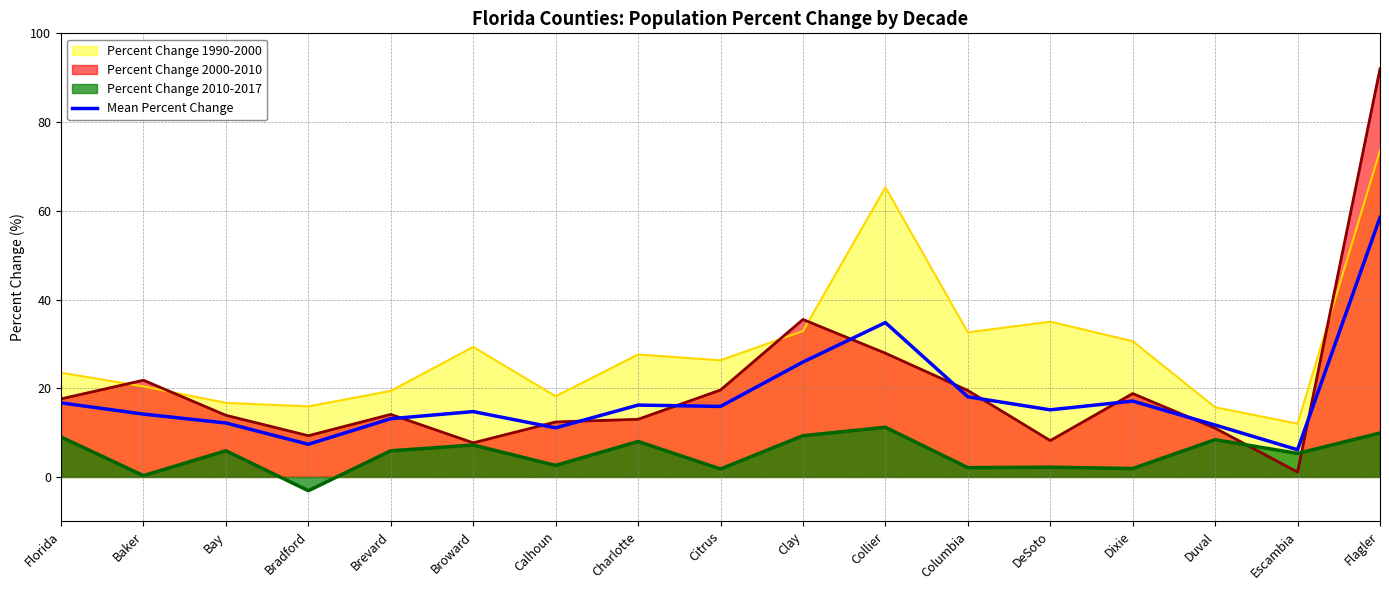

Between Bay and Flagler, which is larger?

Flagler